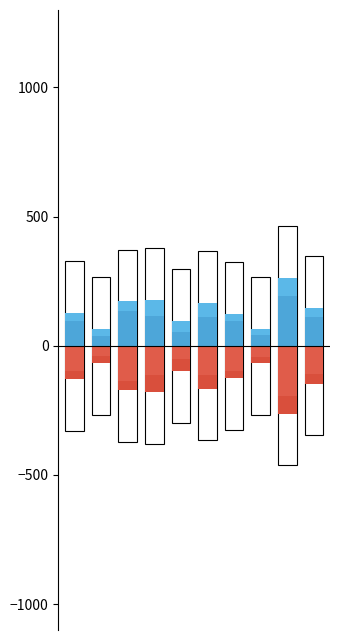

What is the approximate value of Pemberian at 7?

25